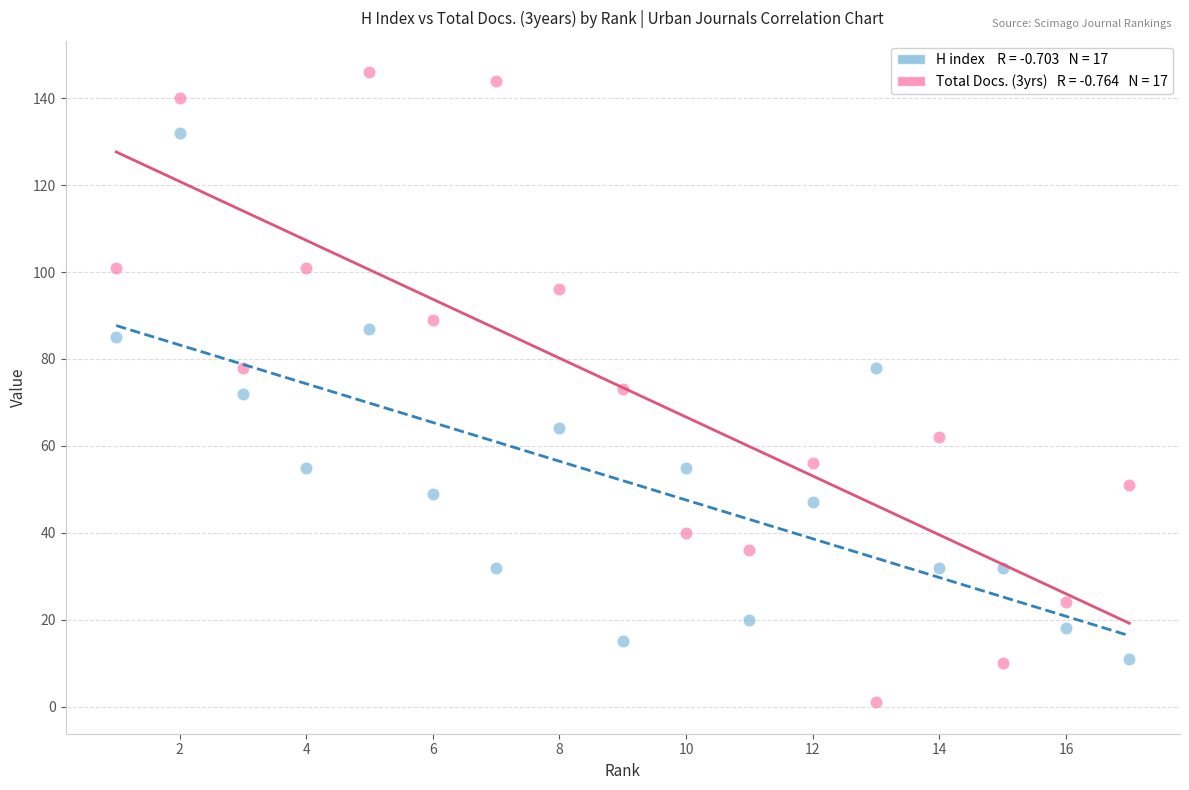

Across all data points, what is the range of X values (max minus min)?

16